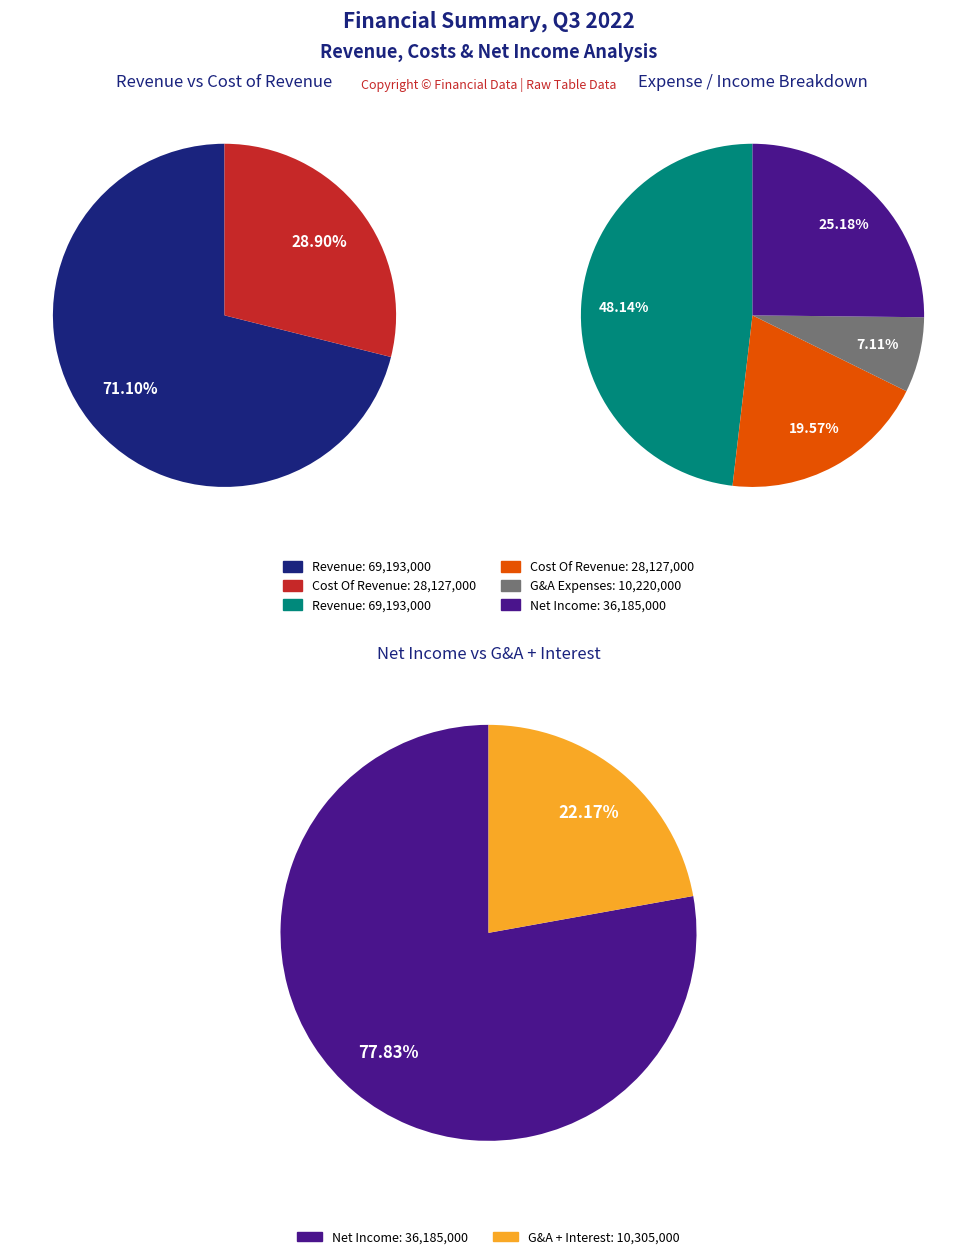

Count the number of slices in the pie.

6